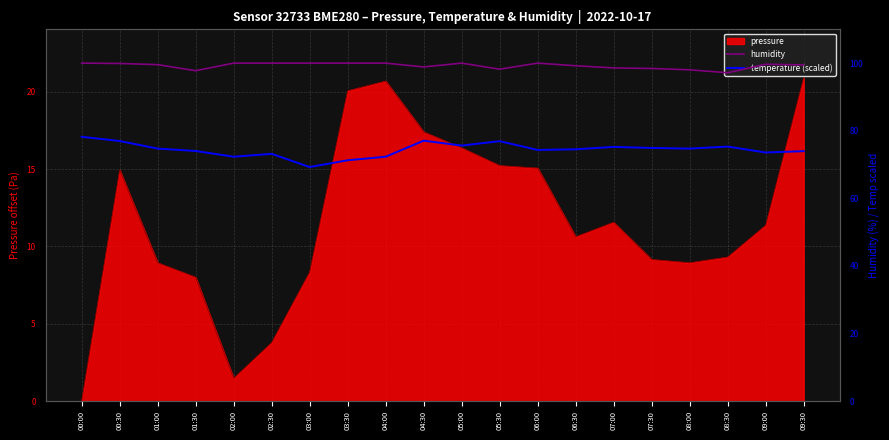

Is the value of temperature (scaled) at 08:00 greater than the value of humidity at 08:30?

No